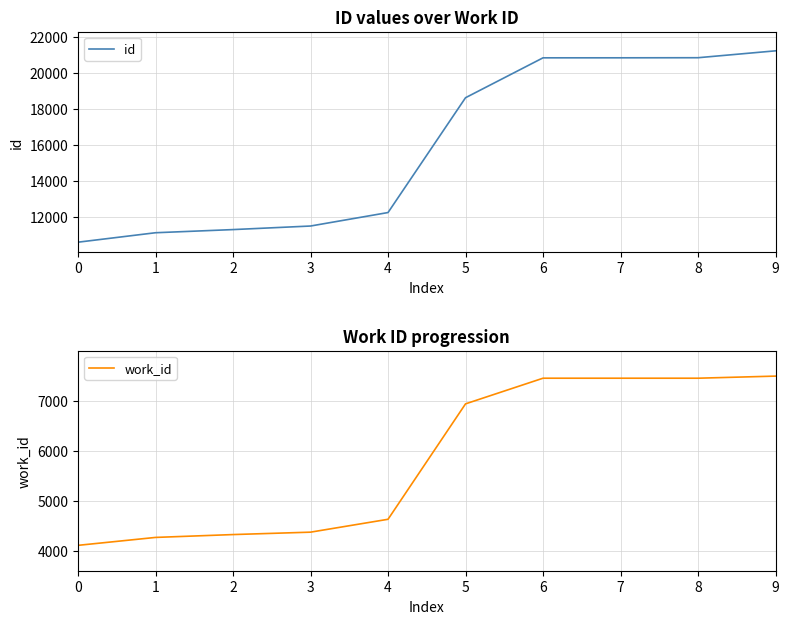

At how many categories does at least one series exceed 12428?

5